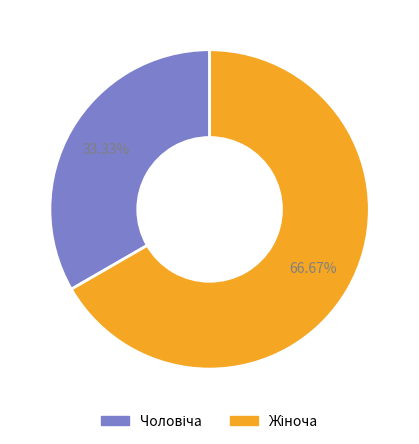

Does any single category account for the majority?

Yes